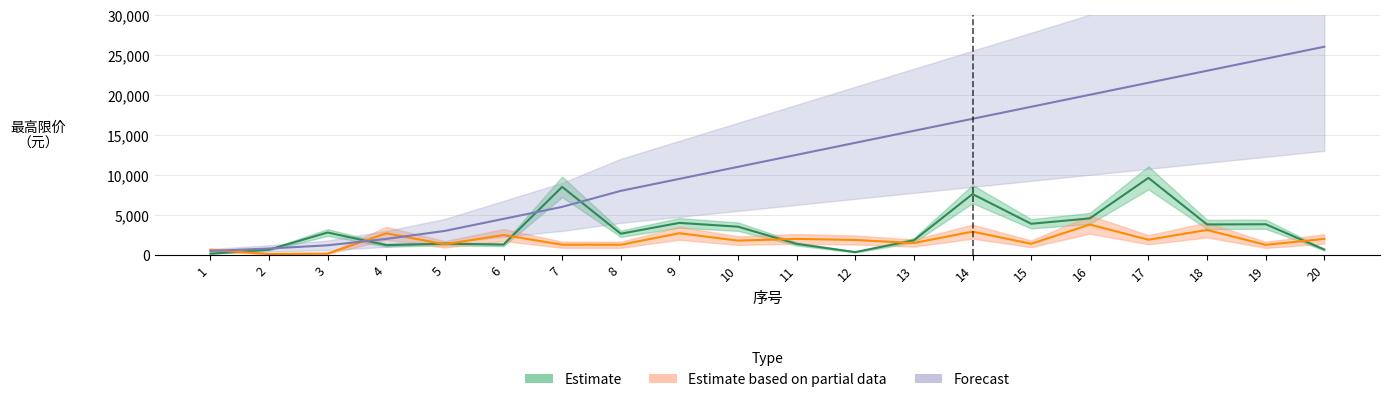

Is the value of Estimate based on partial data at 8 greater than the value of Forecast at 1?

Yes